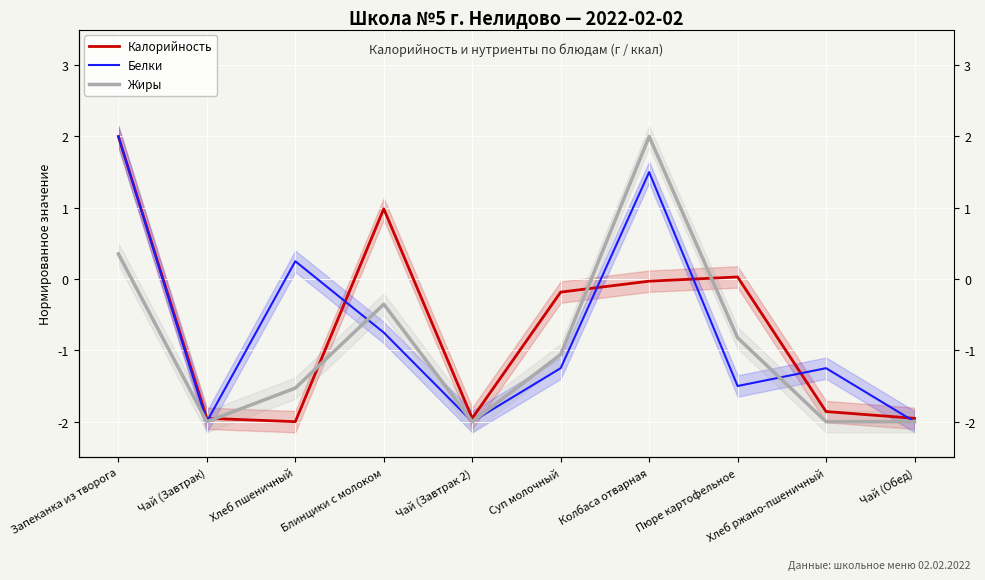

Which series has the largest range (max minus min)?

Калорийность